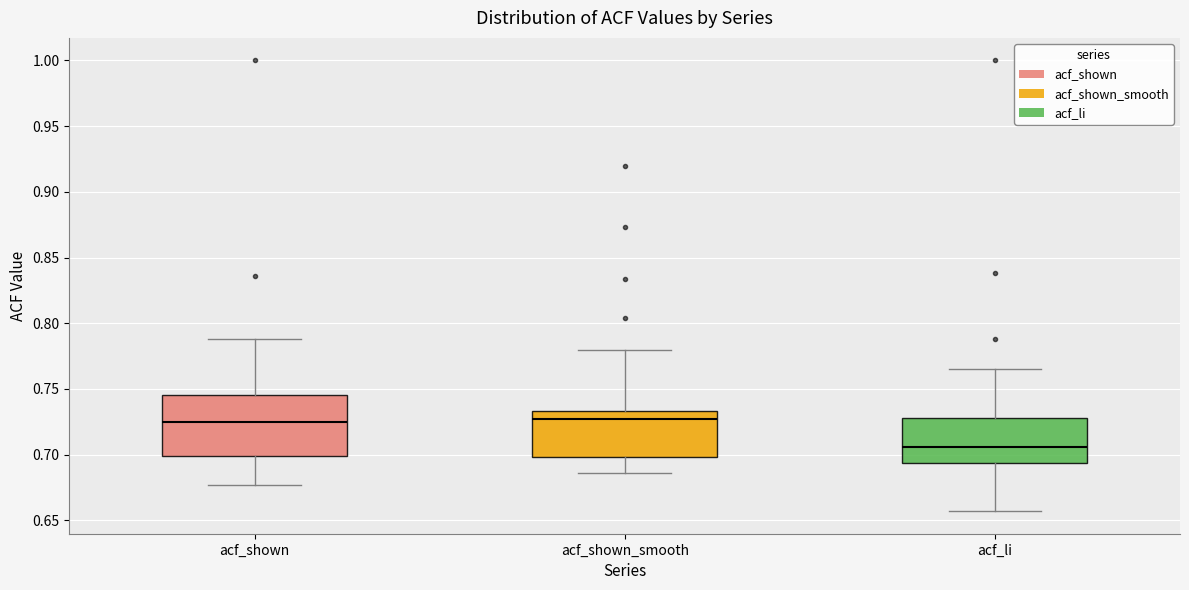

Reading left to right, transcribe this box plot: for each box, give where its median line is, the range the box spans, and where its two whiskers end, as read against the y-axis. The values are not printed on the chart, so give them approximately, as read against the axis.

acf_shown: median 0.725, box 0.700 to 0.745, whiskers 0.675 to 0.790
acf_shown_smooth: median 0.725, box 0.700 to 0.735, whiskers 0.685 to 0.780
acf_li: median 0.705, box 0.695 to 0.730, whiskers 0.655 to 0.765